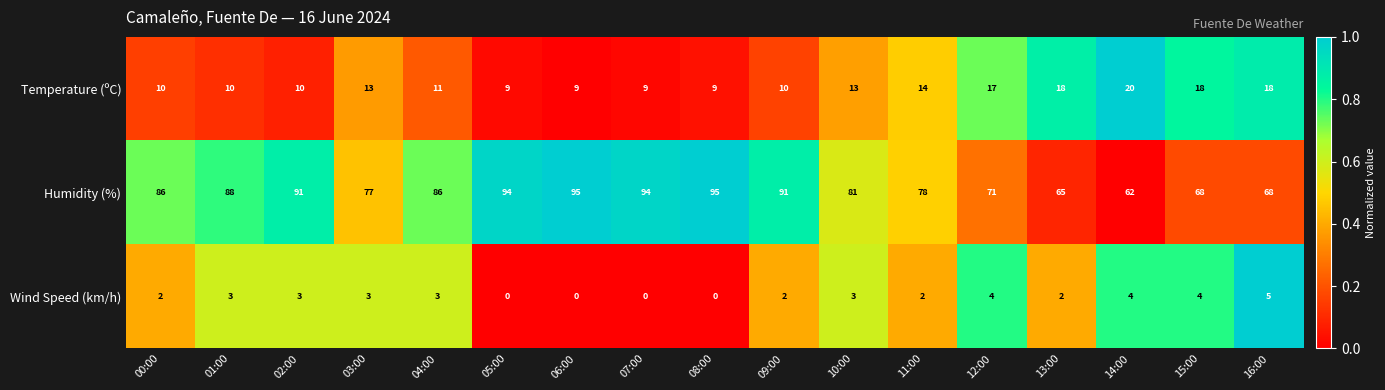

What is the spread (max minus min) of values at 08:00?

95